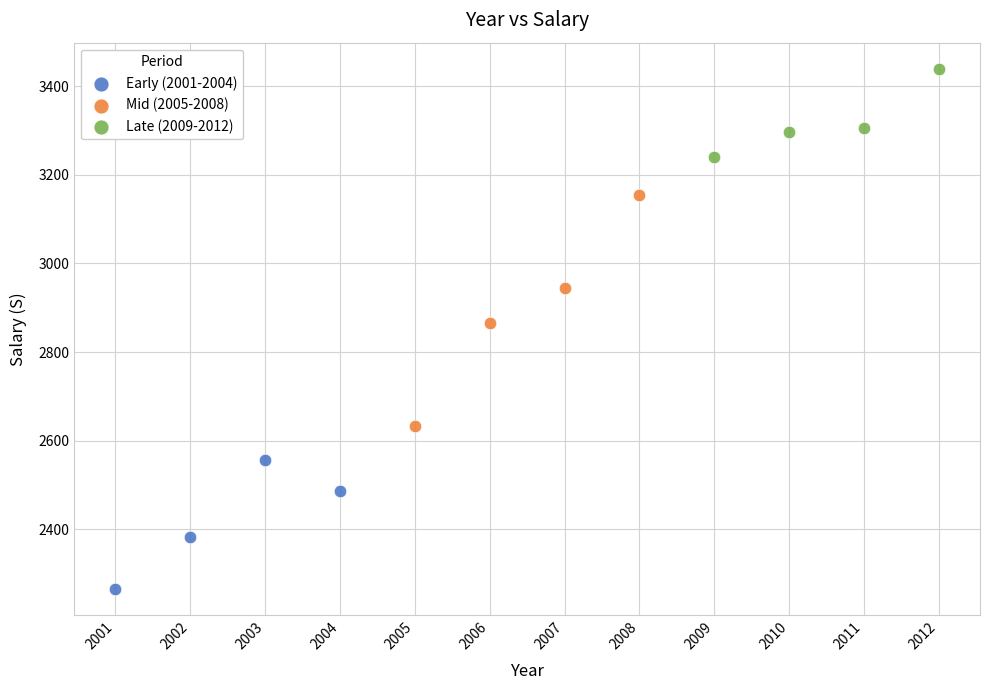

Which series contains the lowest Y value?

Early (2001-2004)